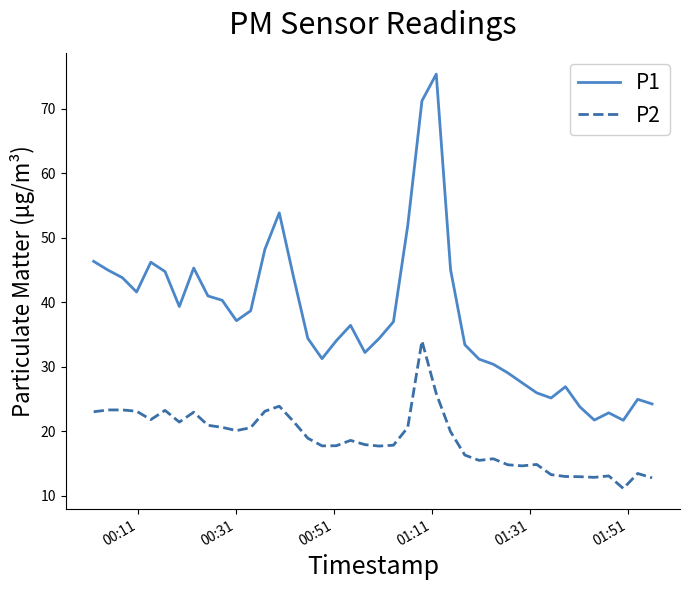

List the series in order of their peak value, highest first.

P1, P2